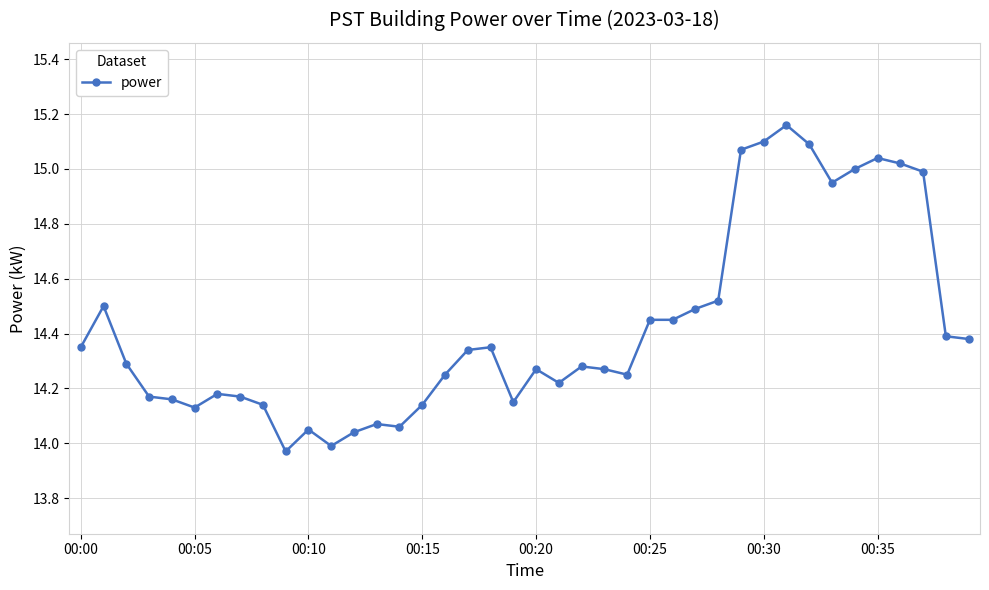

Does the chart have visible grid lines?

Yes